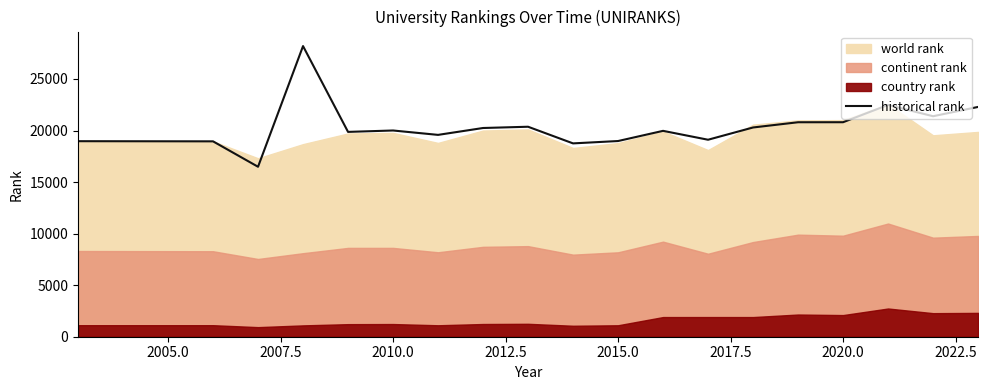

The historical rank series shows 6735.3 at 2020.0. True or false?

False